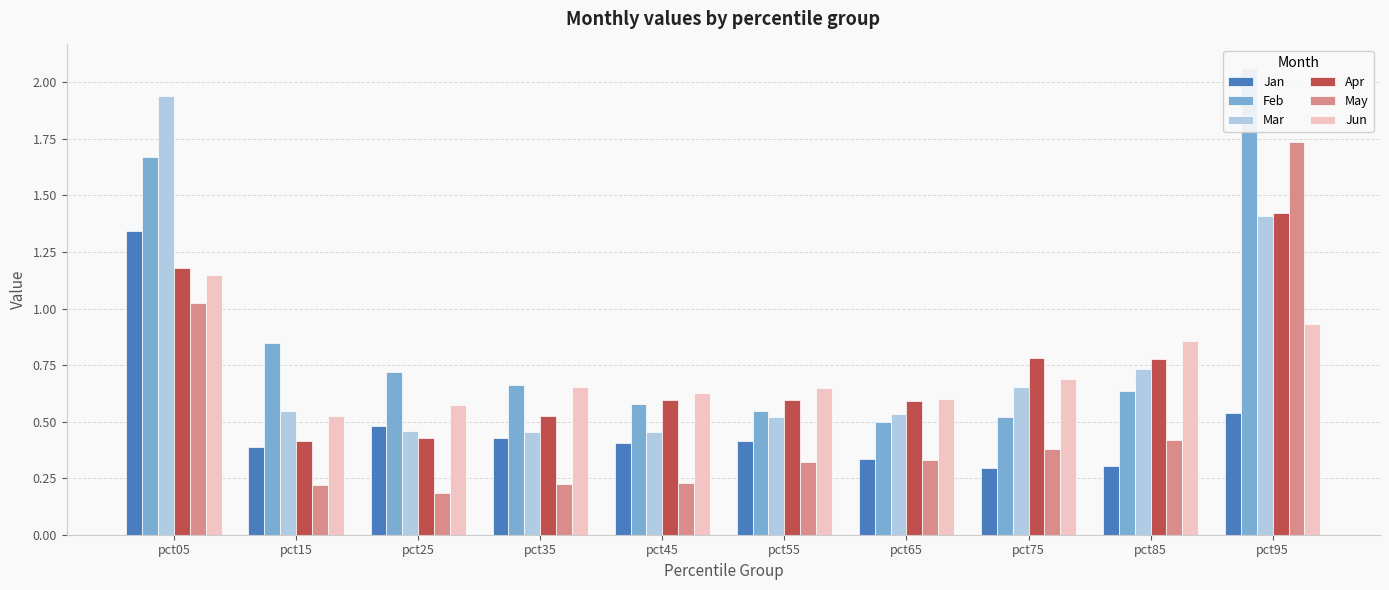

Rank the series at pct45 from lowest to highest value.

May, Jan, Mar, Feb, Apr, Jun